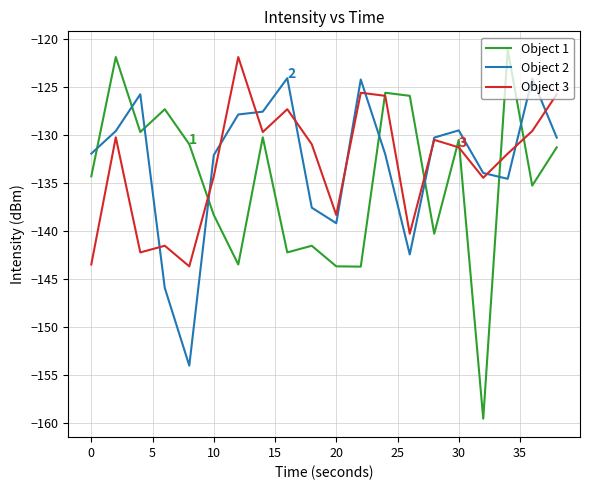

What is the minimum value for Object 2?

-154.0